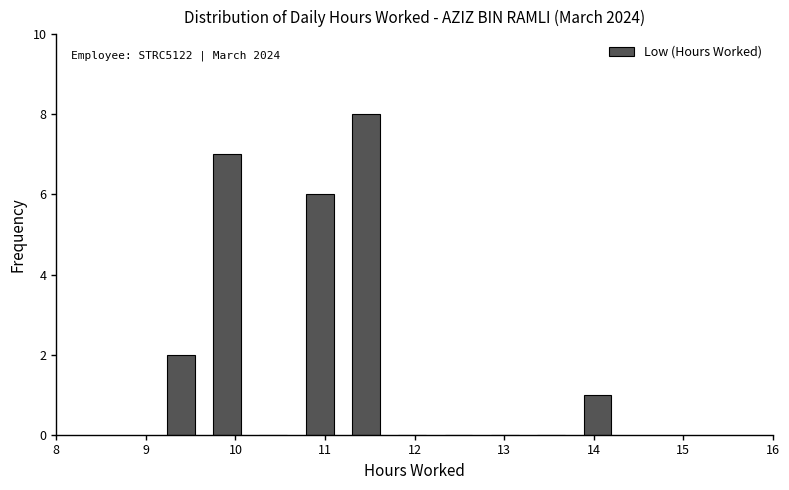

Which range on the x-axis has the tallest bar?

11.2 to 11.7